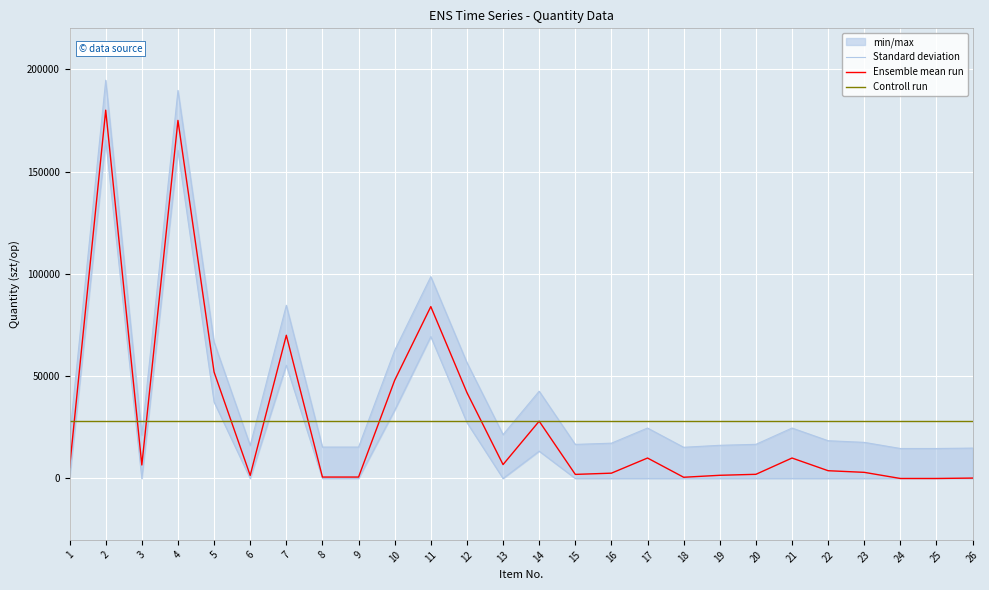

After their last crossing, which series has the higher values: Ensemble mean run or Controll run?

Controll run